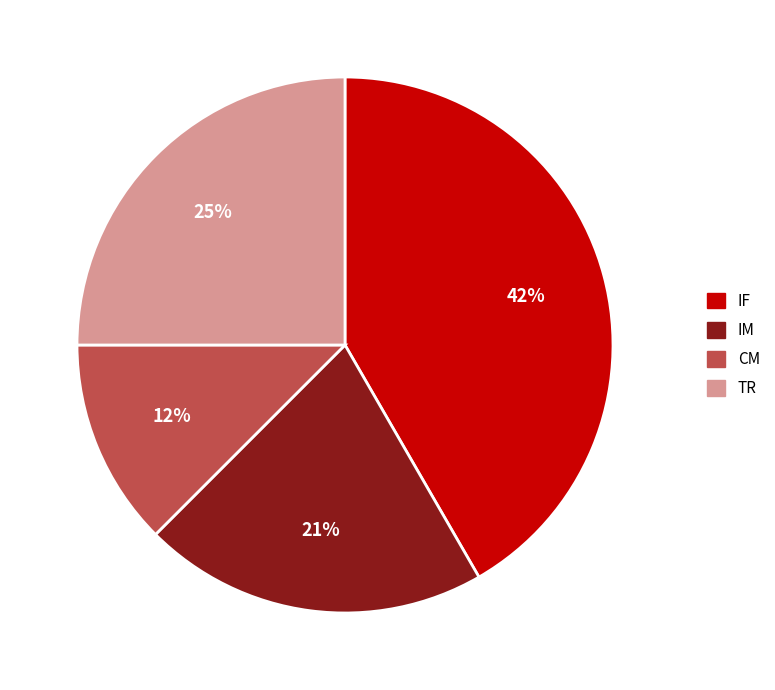

Which slice is the largest?

IF